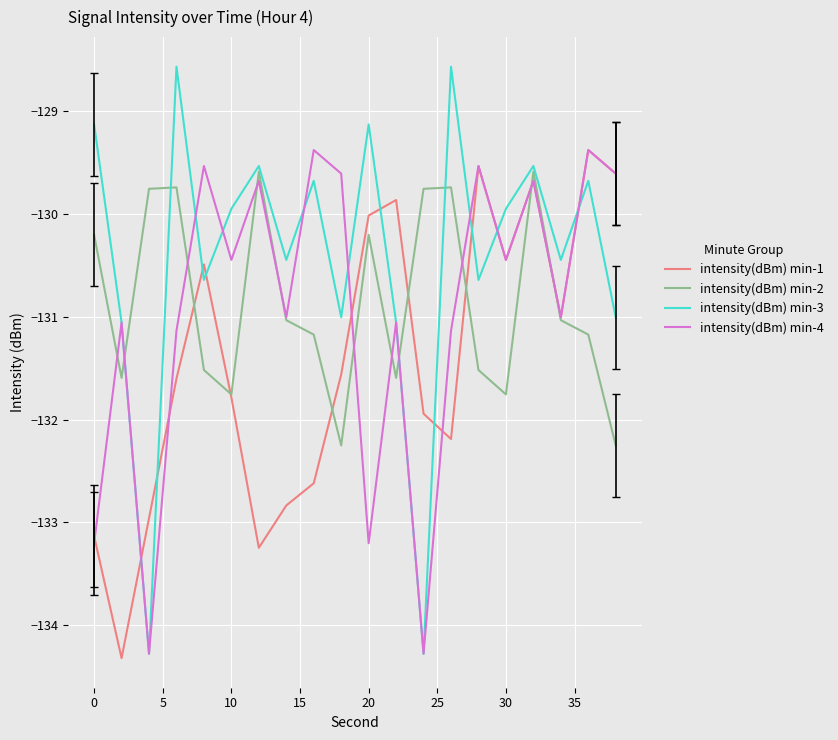

What is the highest value of the intensity(dBm) min-4 series?

-129.4